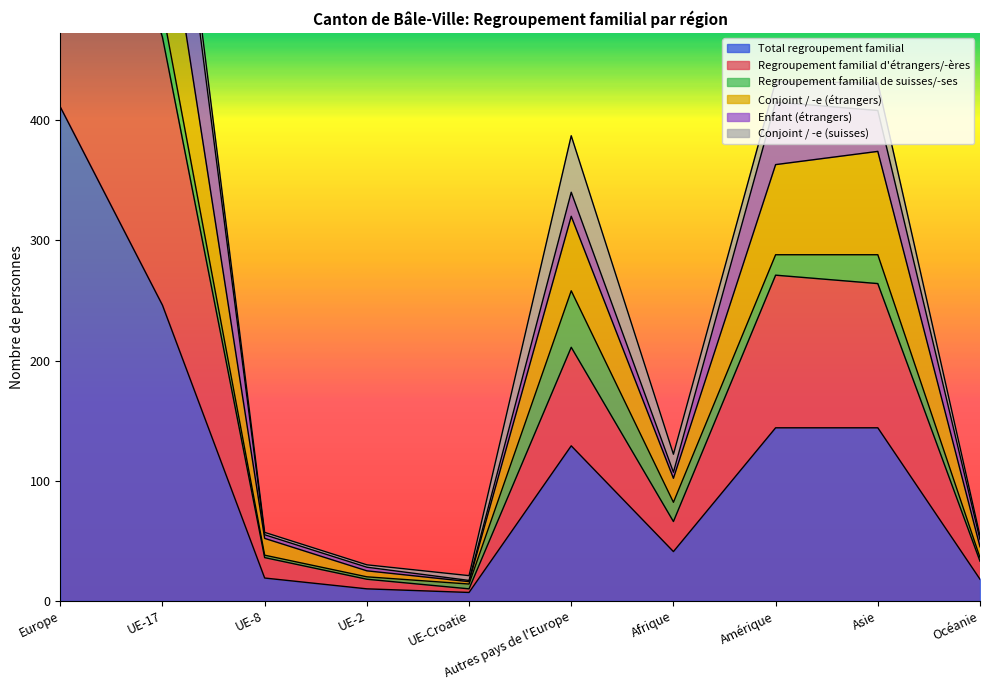

At how many categories does at least one series exceed 602?

1